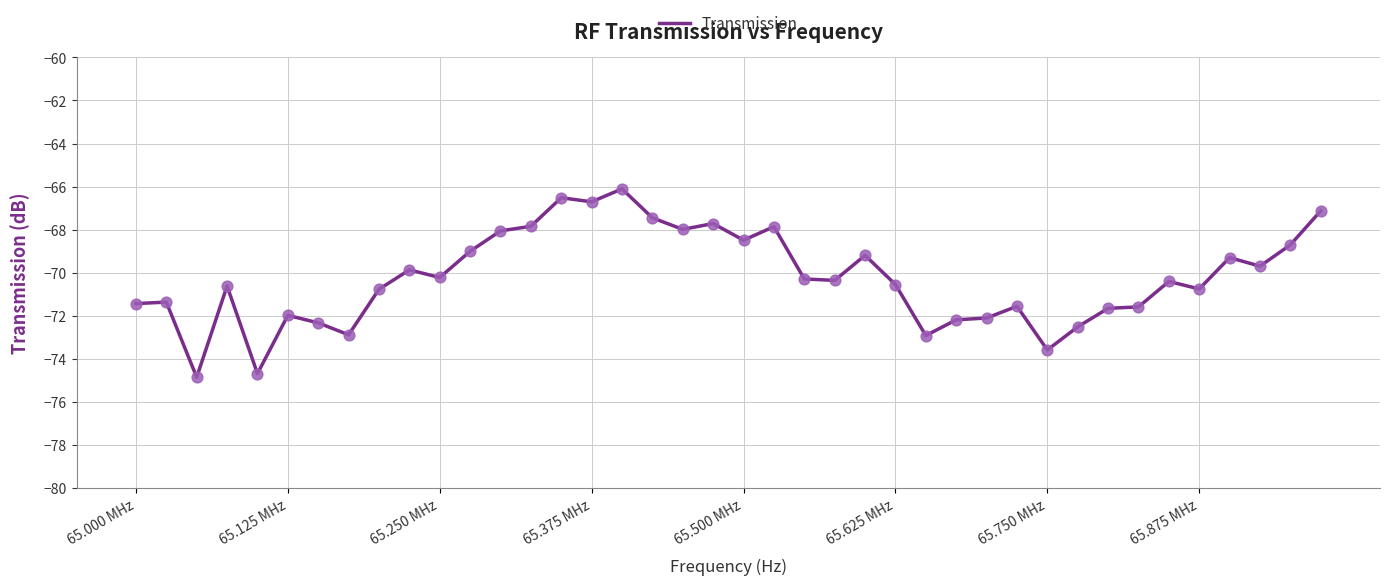

What is the difference between the maximum and minimum values?

8.7